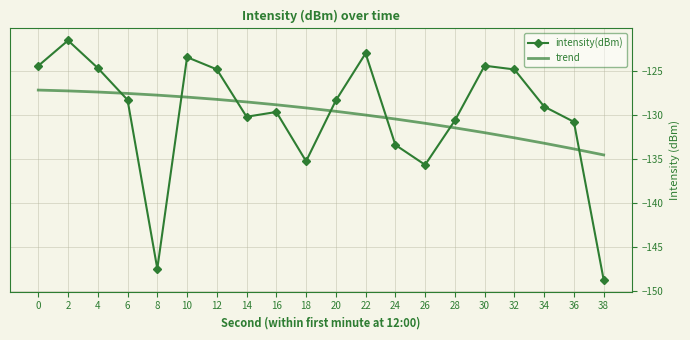

What are all the series names shown in the legend?

intensity(dBm), trend